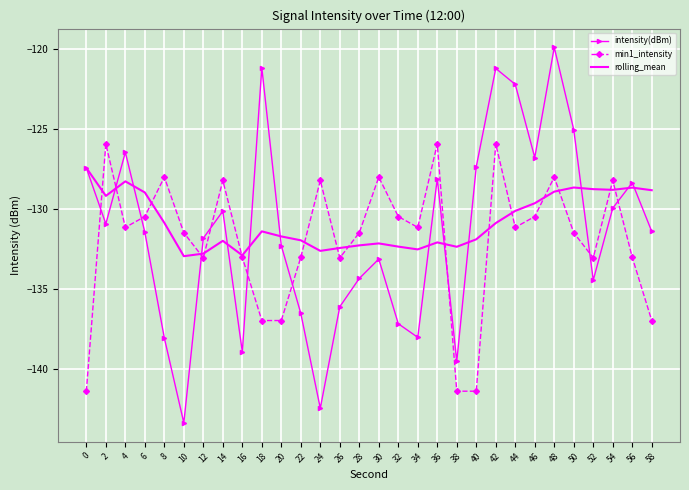

What is the approximate value of min1_intensity at 8?

-128.0